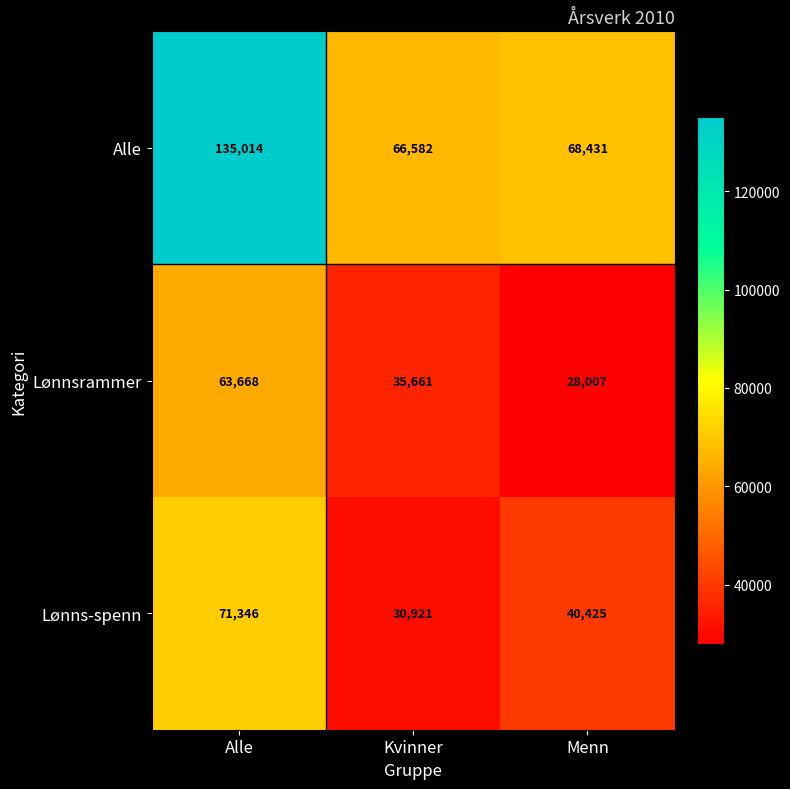

How many data points does each series have?

3